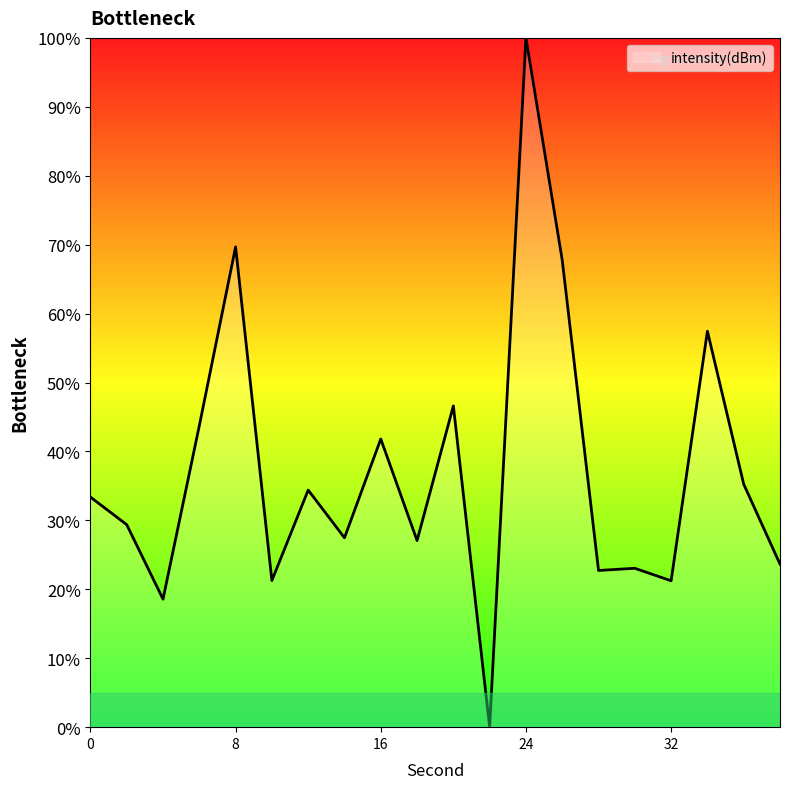

What is the maximum value shown in the chart?

100.0